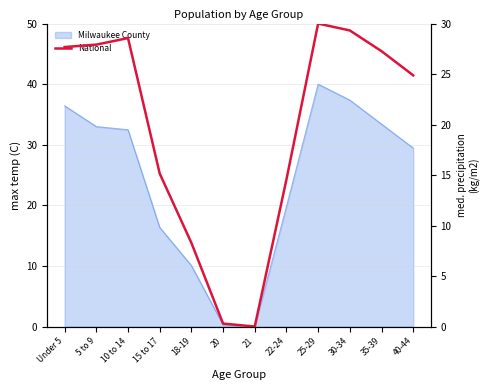

Does the chart display data point markers on the line(s)?

No